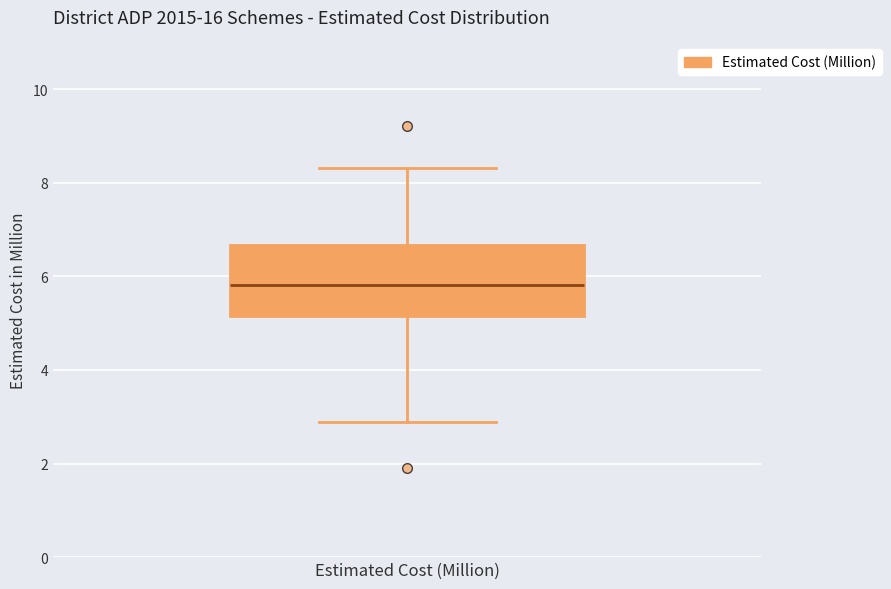

Read this box plot against the y-axis: the position of the median line, the range covered by the box, and the ends of both whiskers. The values are not printed on the chart, so give them approximately, as read against the axis.

median 5.8, box 5.2 to 6.6, whiskers 2.8 to 8.4